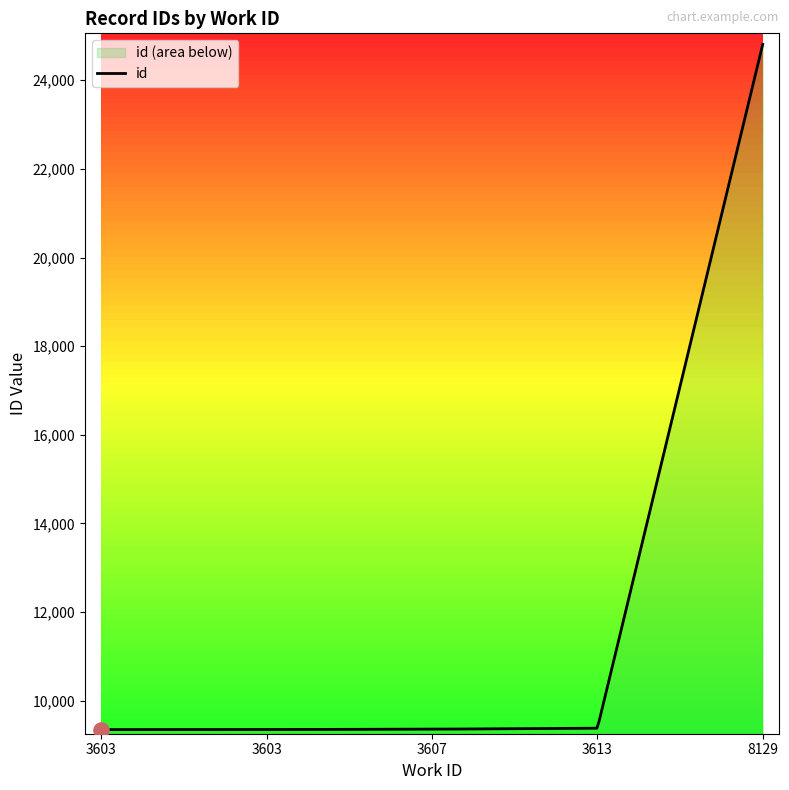

What is the ratio of the value at 3607 to the value at 3613?

1.0